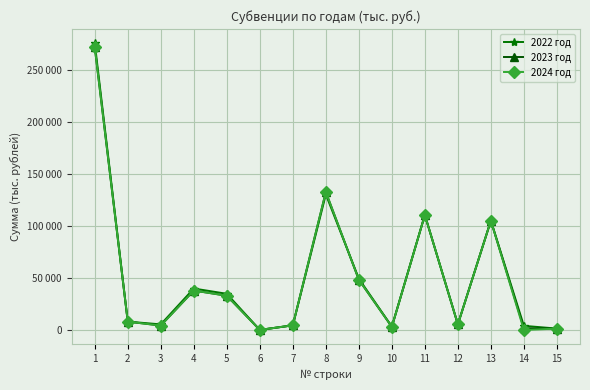

Does the chart have visible grid lines?

Yes